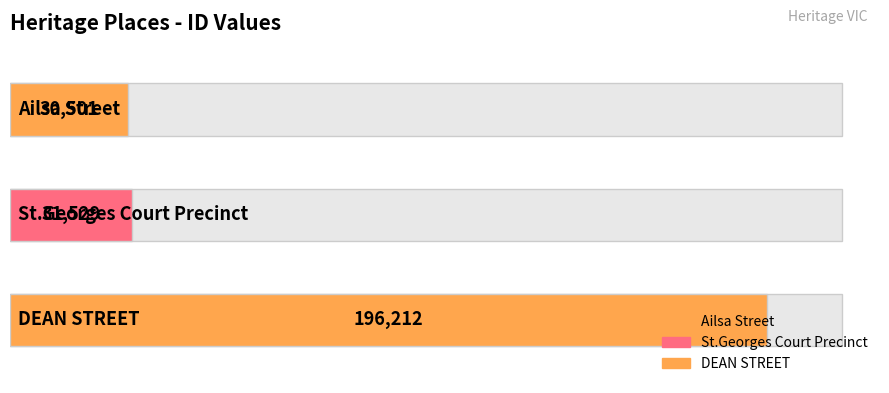

What is the difference between the maximum and minimum values?

165711